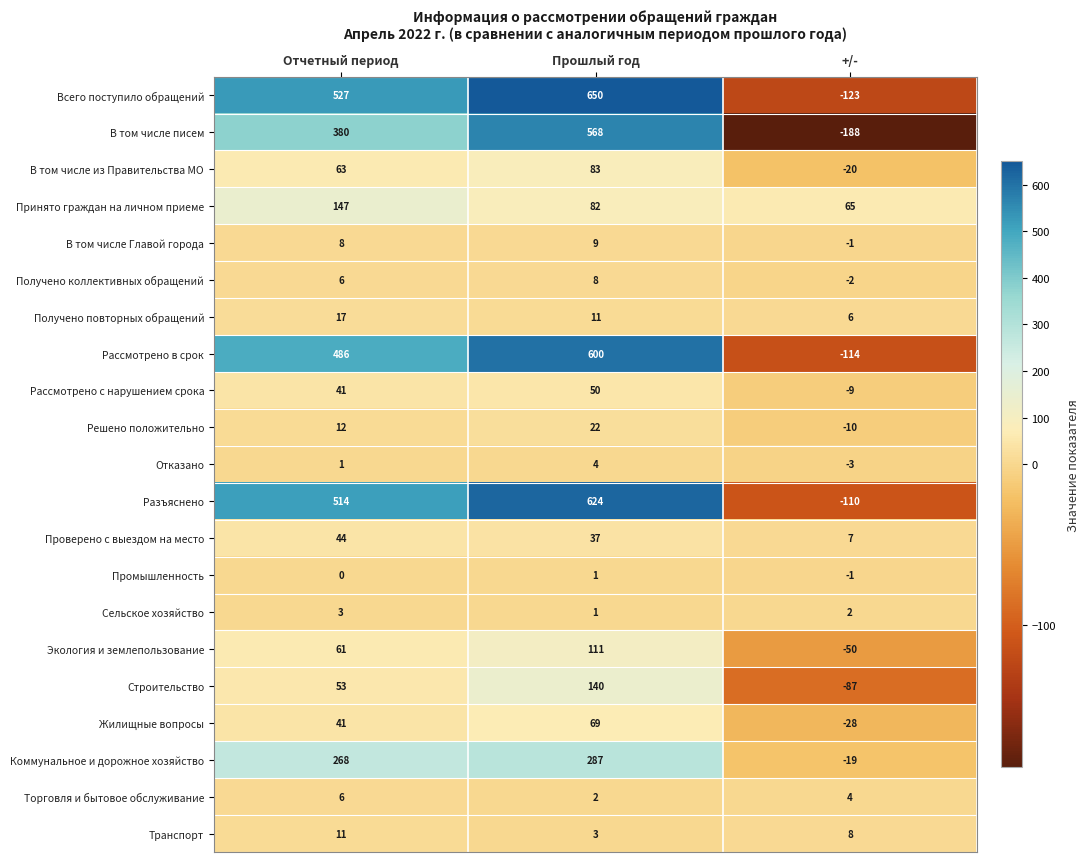

Is it true that В том числе Главой города equals 8 at Отчетный период?

True